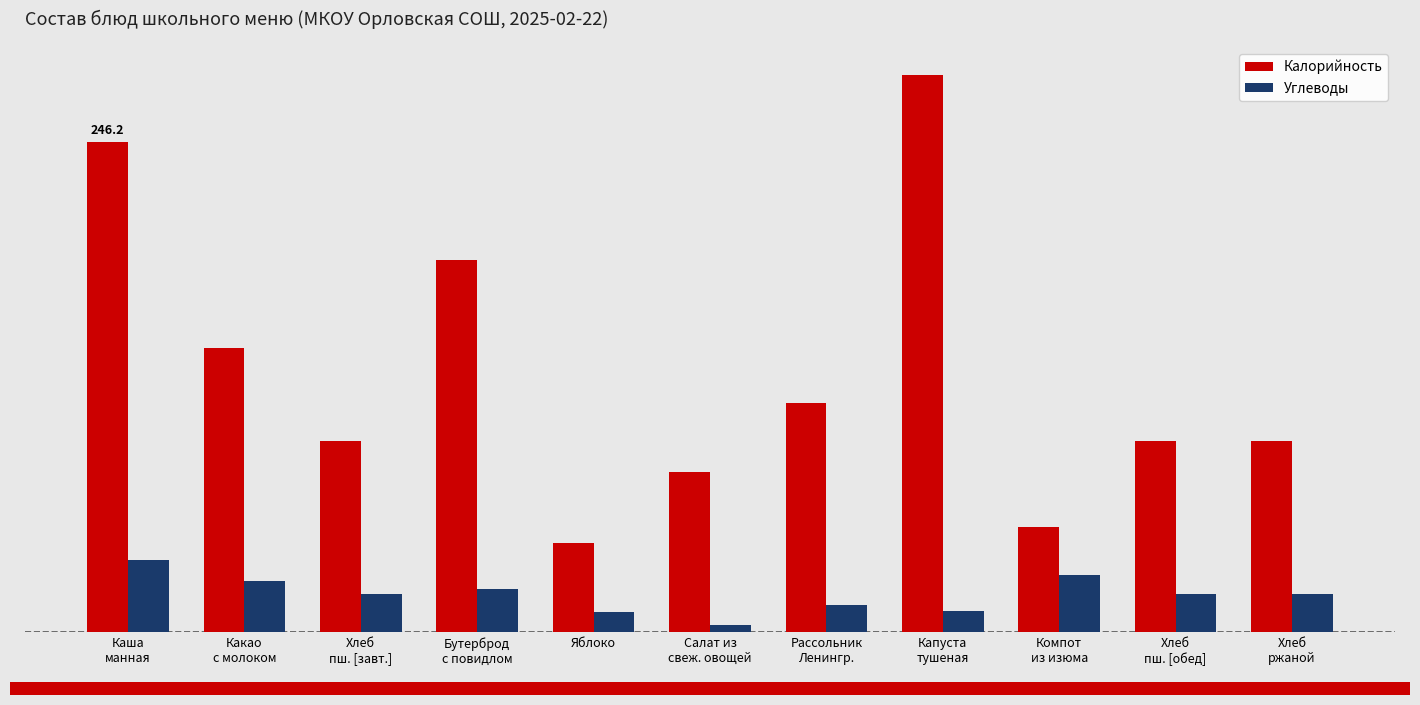

Rank the categories by Углеводы value from highest to lowest.

Каша
манная, Компот
из изюма, Какао
с молоком, Бутерброд
с повидлом, Хлеб
пш. [завт.], Хлеб
пш. [обед], Хлеб
ржаной, Рассольник
Ленингр., Капуста
тушеная, Яблоко, Салат из
свеж. овощей